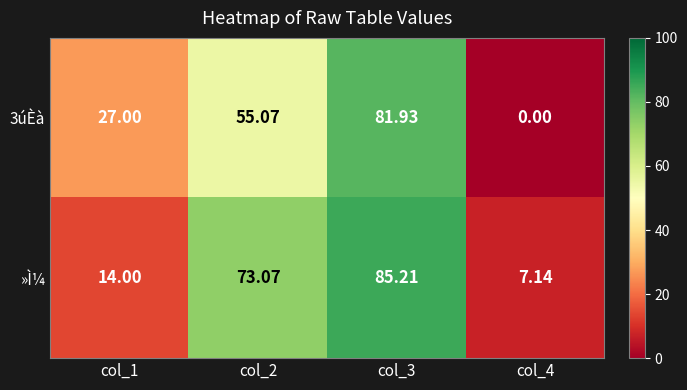

What is the total value across all series at col_3?

167.1